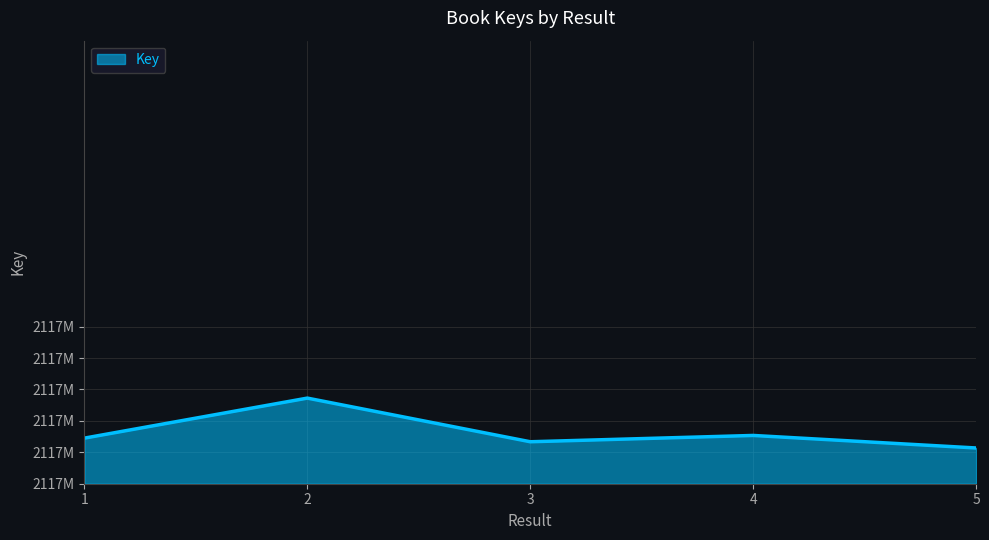

At which category does the data reach its first local peak?

2